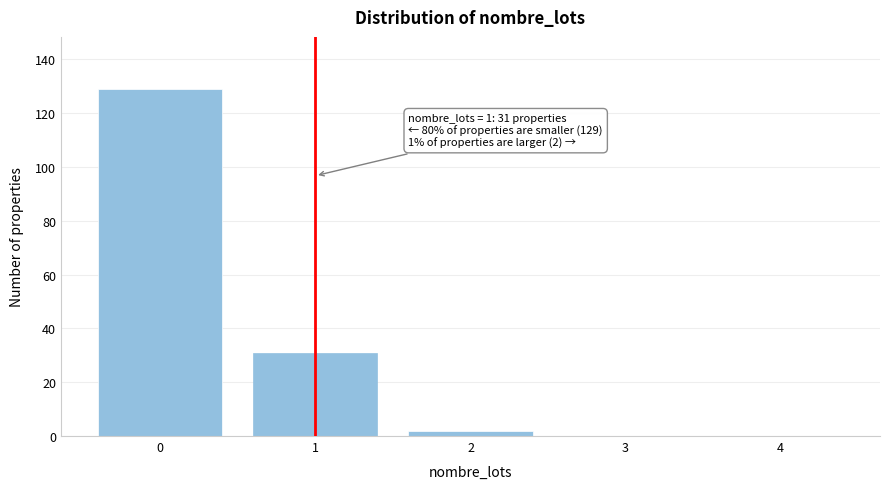

Reading left to right, extract all data points from this chart.

0=129	1=31	2=2	3=0	4=0